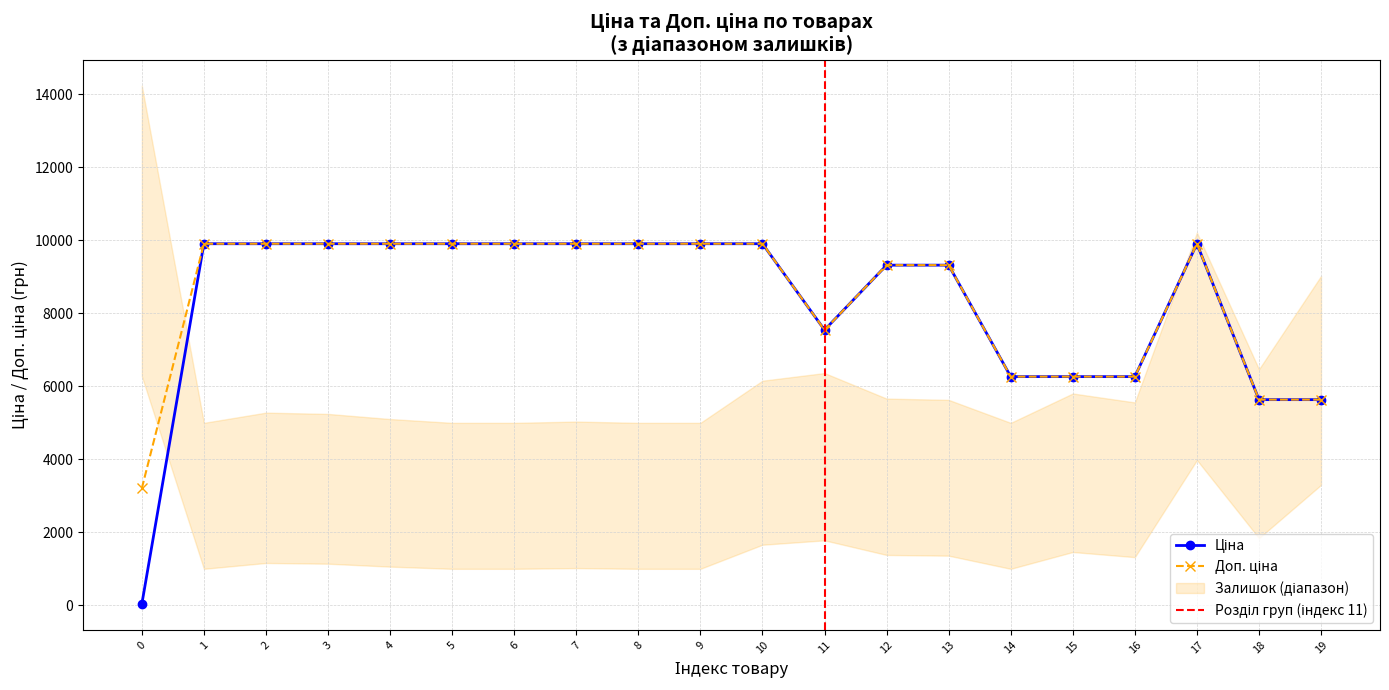

Reading left to right, what are all the values shown in this chart?

Ціна: 32.0	9908.5	9908.5	9908.5	9908.5	9908.5	9908.5	9908.5	9908.5	9908.5	9908.5	7545.9	9321.4	9321.4	6266.7	6266.7	6266.7	9908.5	5636.0	5636.0
Доп. ціна: 3205.0	9908.5	9908.5	9908.5	9908.5	9908.5	9908.5	9908.5	9908.5	9908.5	9908.5	7545.9	9321.4	9321.4	6266.7	6266.7	6266.7	9908.5	5636.0	5636.0